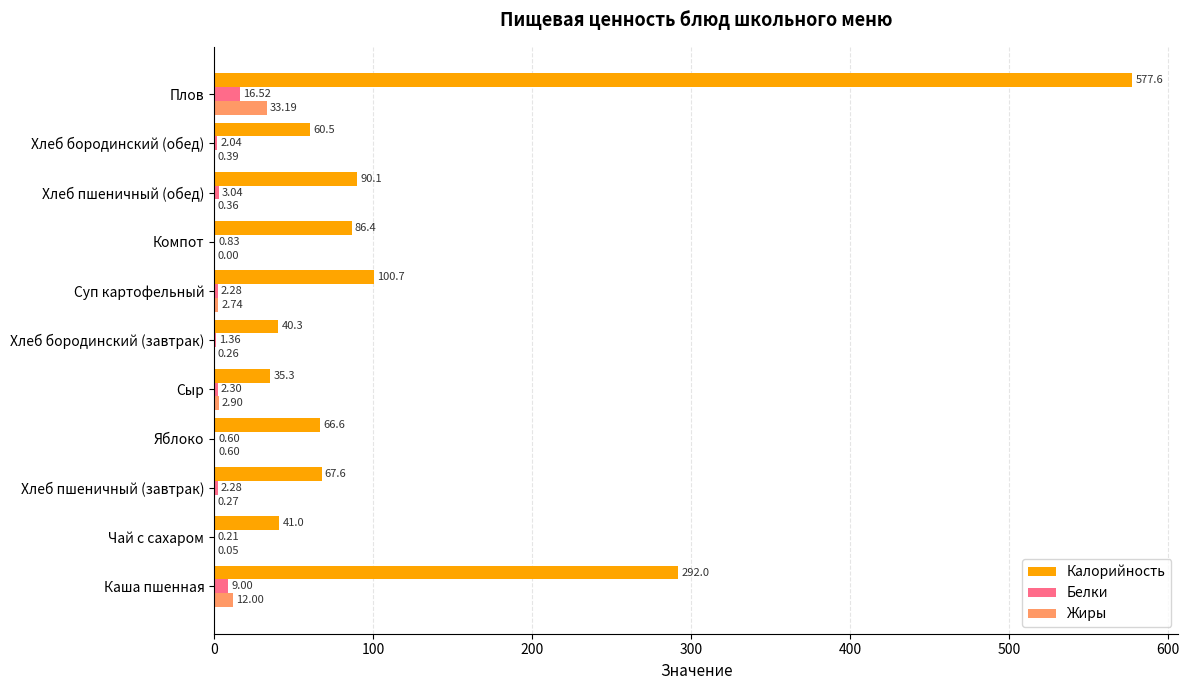

Between Чай с сахаром and Плов, which series saw the biggest shift?

Калорийность